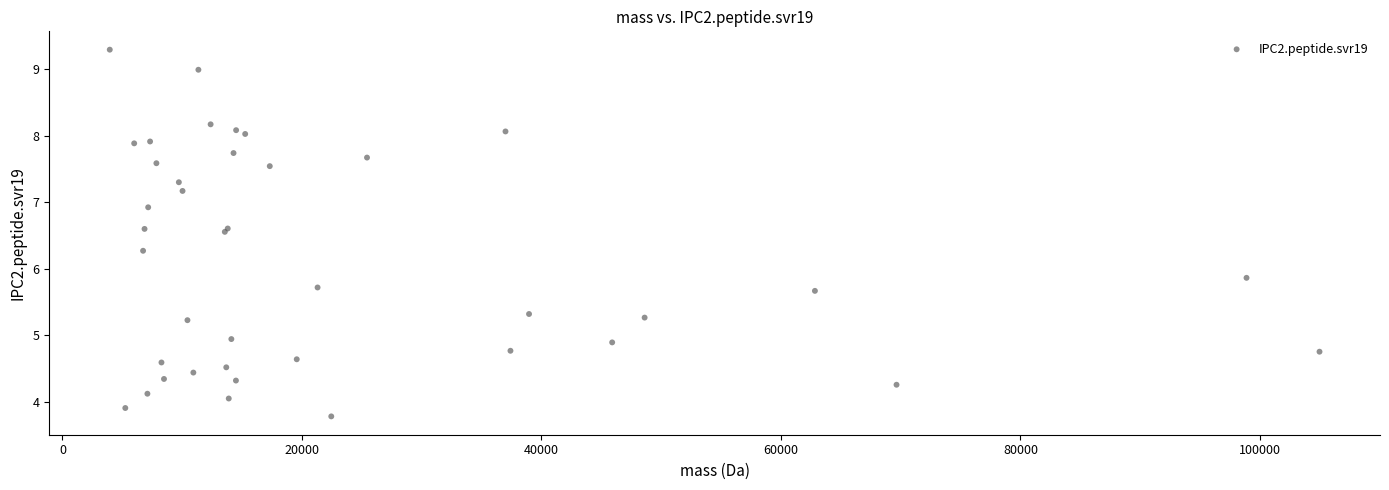

What Y value in the scatter plot is closest to 6?

5.9